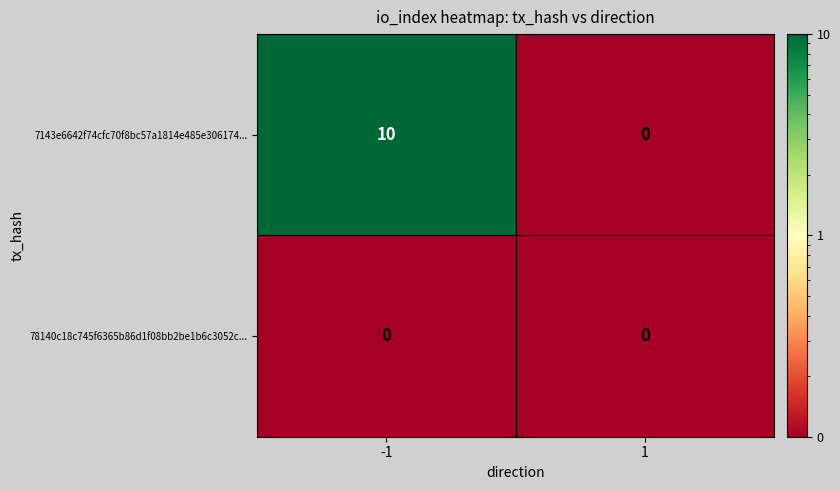

True or false: 7143e6642f74cfc70f8bc57a1814e485e306174... has a value of 10 at -1.

True